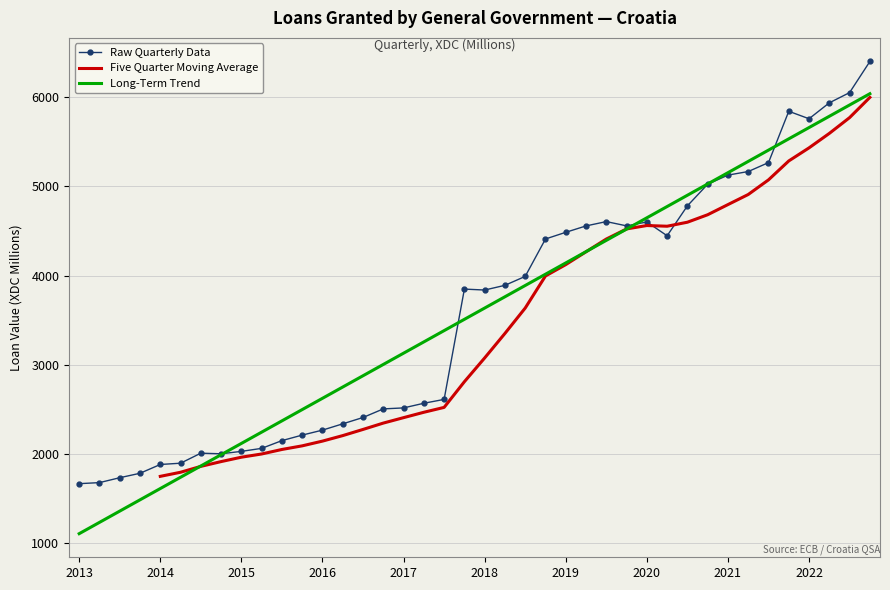

Which category has the lowest value in the Long-Term Trend series?

2013